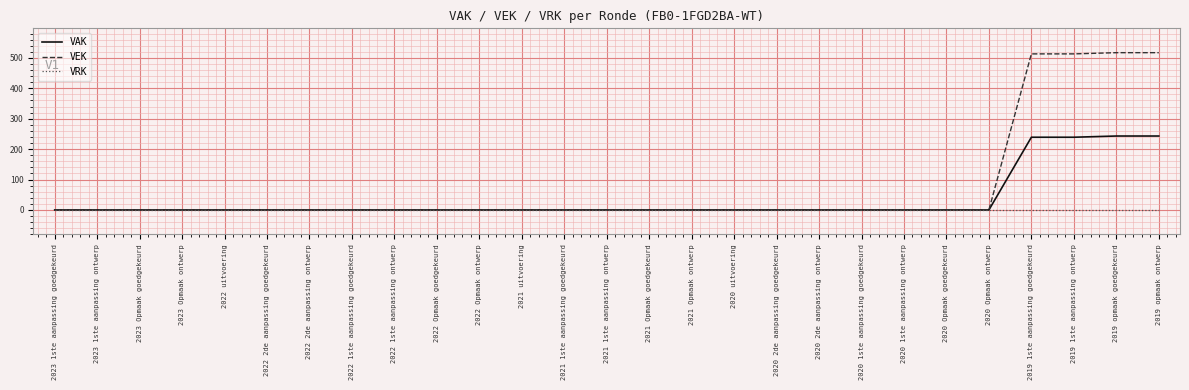

What position from the right is 2021 1ste aanpassing ontwerp?

14